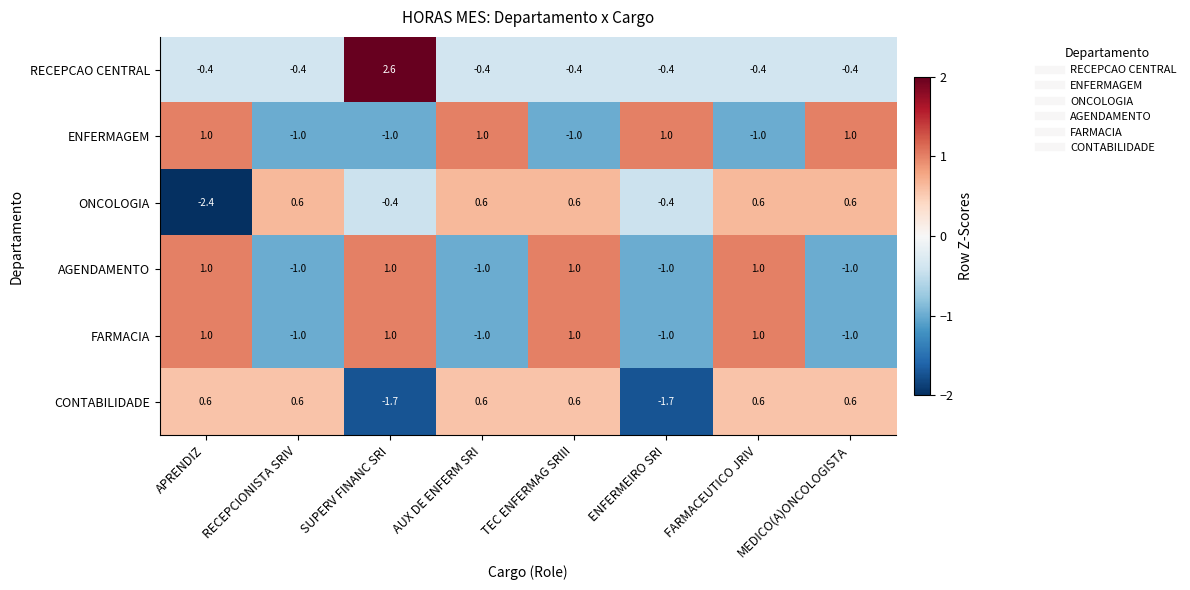

What is the smallest value displayed?

-2.4